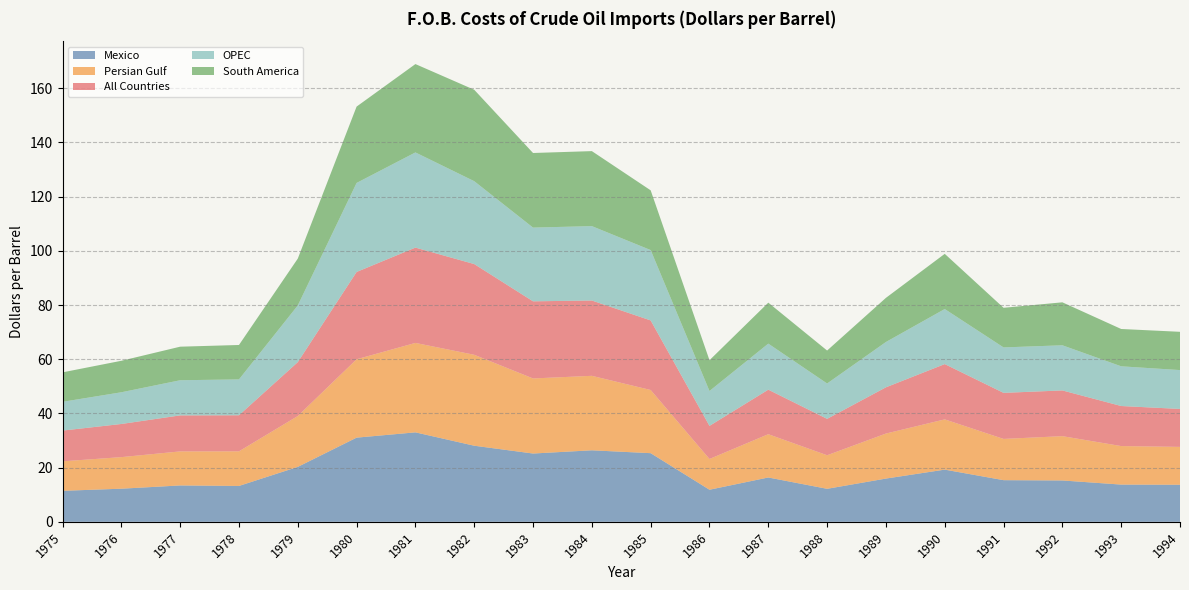

Reading left to right, transcribe all the data shown in this chart.

Mexico: 1975=11.4	1976=12.2	1977=13.4	1978=13.2	1979=20.3	1980=31.1	1981=33.0	1982=28.1	1983=25.2	1984=26.4	1985=25.3	1986=11.8	1987=16.4	1988=12.2	1989=16.0	1990=19.3	1991=15.4	1992=15.3	1993=13.7	1994=13.7
Persian Gulf: 1975=10.9	1976=11.7	1977=12.6	1978=12.8	1979=18.8	1980=28.9	1981=33.0	1982=33.5	1983=27.7	1984=27.5	1985=23.3	1986=11.3	1987=16.0	1988=12.4	1989=16.6	1990=18.5	1991=15.2	1992=16.4	1993=14.2	1994=14.0
All Countries: 1975=11.3	1976=12.2	1977=13.3	1978=13.3	1979=19.9	1980=32.2	1981=35.2	1982=33.5	1983=28.5	1984=27.8	1985=25.7	1986=12.2	1987=16.4	1988=13.4	1989=17.1	1990=20.4	1991=17.0	1992=16.9	1993=14.8	1994=14.0
OPEC: 1975=10.6	1976=11.7	1977=13.0	1978=13.2	1979=20.9	1980=32.9	1981=35.1	1982=30.6	1983=27.2	1984=27.4	1985=26.0	1986=12.9	1987=17.0	1988=13.1	1989=16.7	1990=20.3	1991=16.8	1992=16.7	1993=14.7	1994=14.3
South America: 1975=10.9	1976=11.6	1977=12.4	1978=12.7	1979=17.3	1980=28.2	1981=32.6	1982=33.7	1983=27.5	1984=27.7	1985=22.0	1986=11.4	1987=15.1	1988=12.2	1989=16.3	1990=20.4	1991=14.6	1992=15.8	1993=13.8	1994=14.1